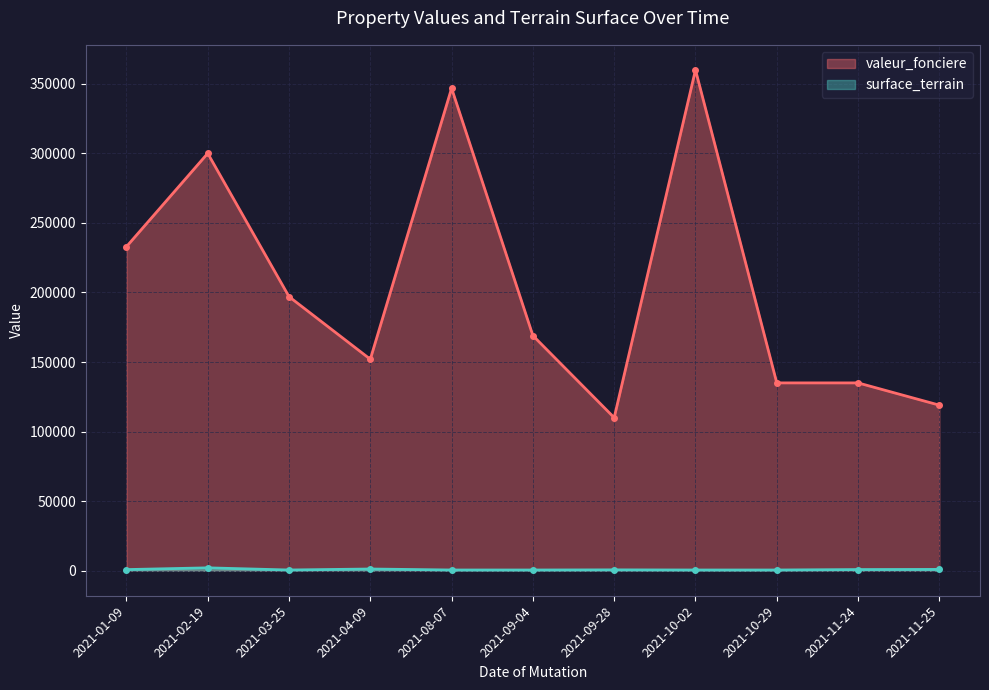

Rank the series by their average value, from highest to lowest.

valeur_fonciere, surface_terrain